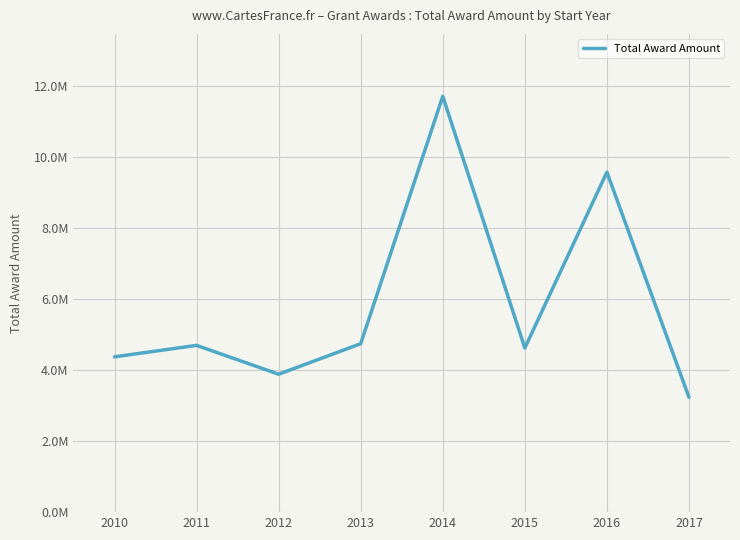

What is the difference between the maximum and minimum values?

8.5